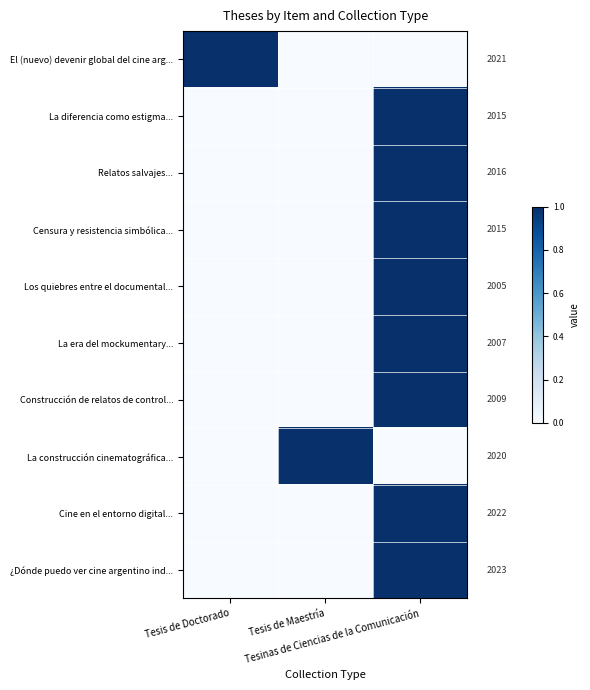

Rank the series by their maximum value, from lowest to highest.

El (nuevo) devenir global del cine arg..., La diferencia como estigma..., Relatos salvajes..., Censura y resistencia simbólica..., Los quiebres entre el documental..., La era del mockumentary..., Construcción de relatos de control..., La construcción cinematográfica..., Cine en el entorno digital..., ¿Dónde puedo ver cine argentino ind...